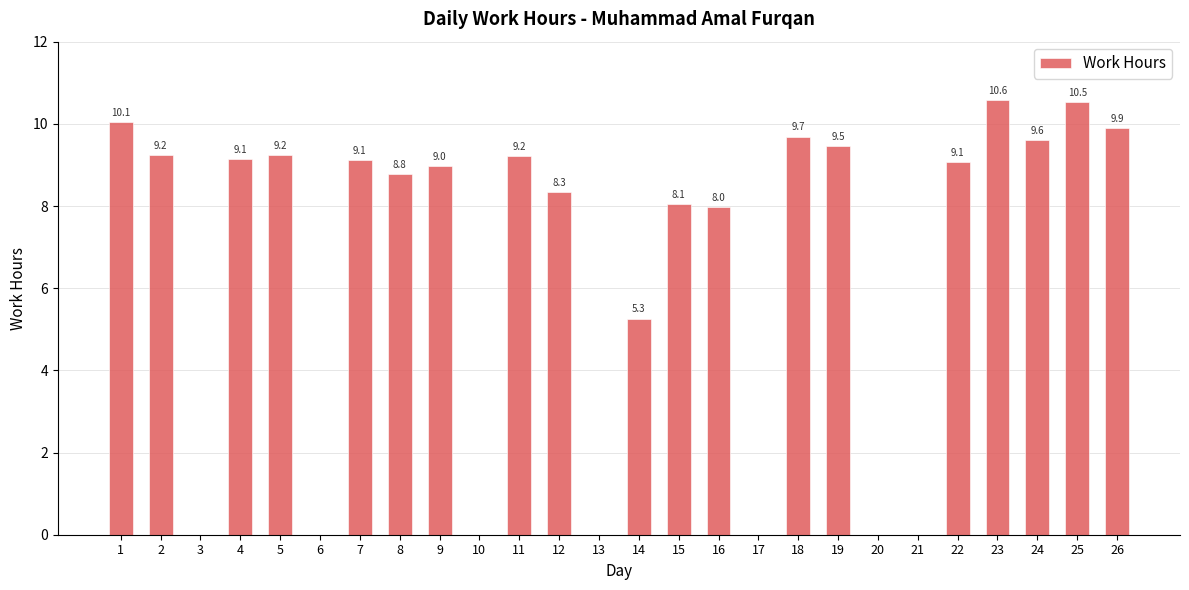

What is the sum of the values at 25 and 26?

20.4